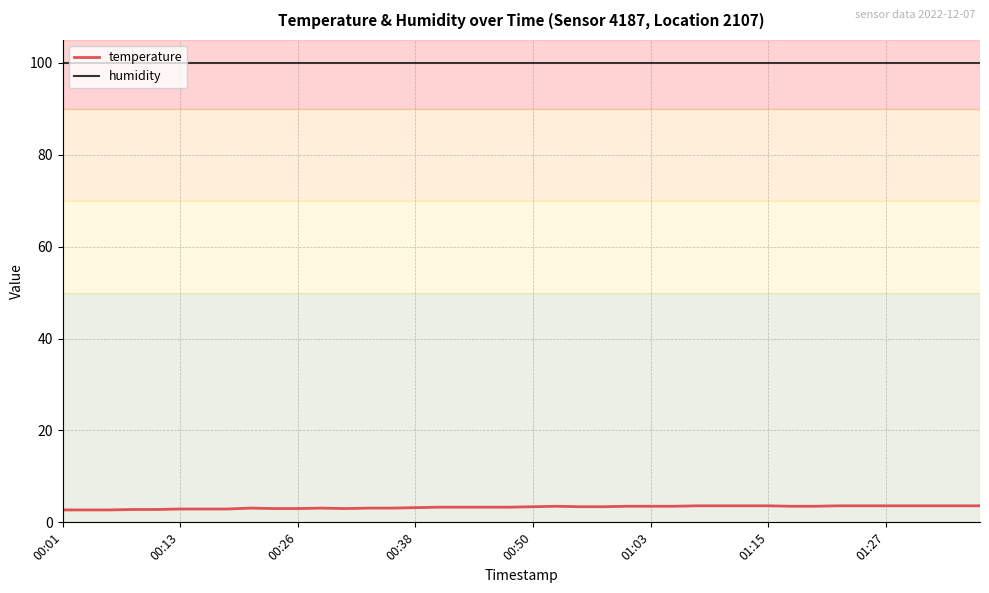

Which series has the largest total across all categories?

humidity